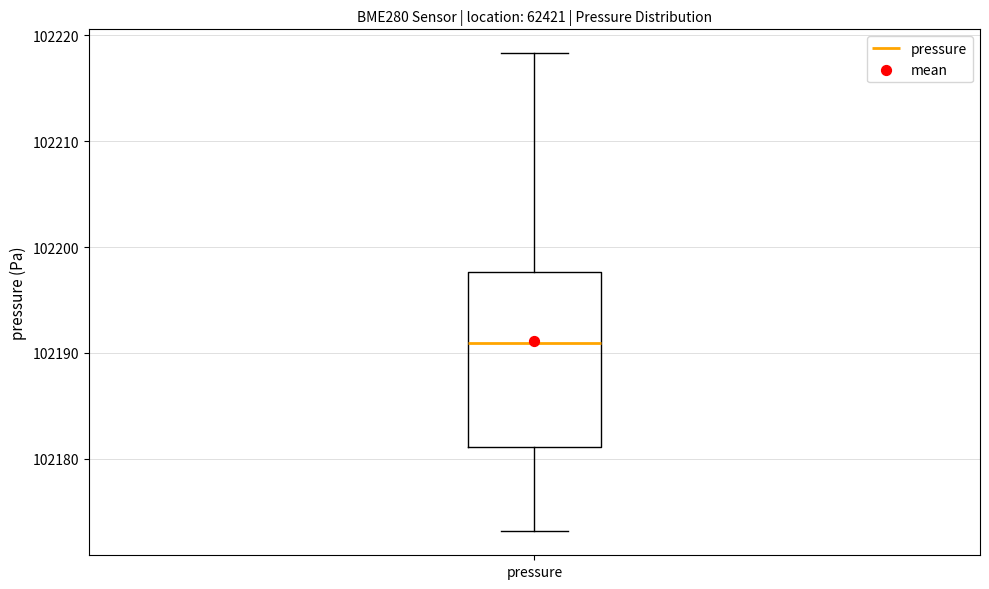

Transcribe this box plot: give where the median line is, the range the box spans, and where the two whiskers end, as read against the y-axis. The values are not printed on the chart, so give them approximately, as read against the axis.

median 102191, box 102181 to 102198, whiskers 102173 to 102218